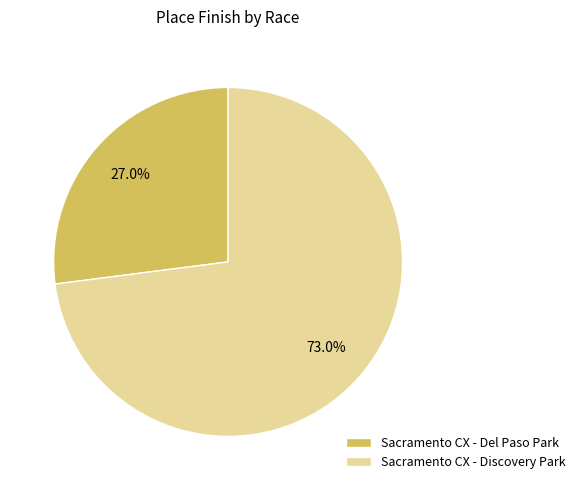

Count the number of slices in the pie.

2